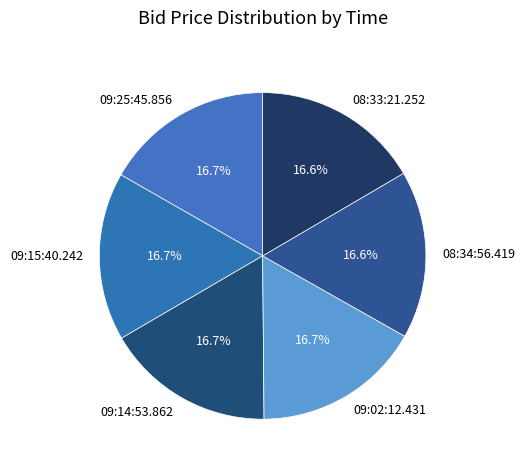

What percentage is the 08:34:56.419 slice, to the nearest percent?

17%